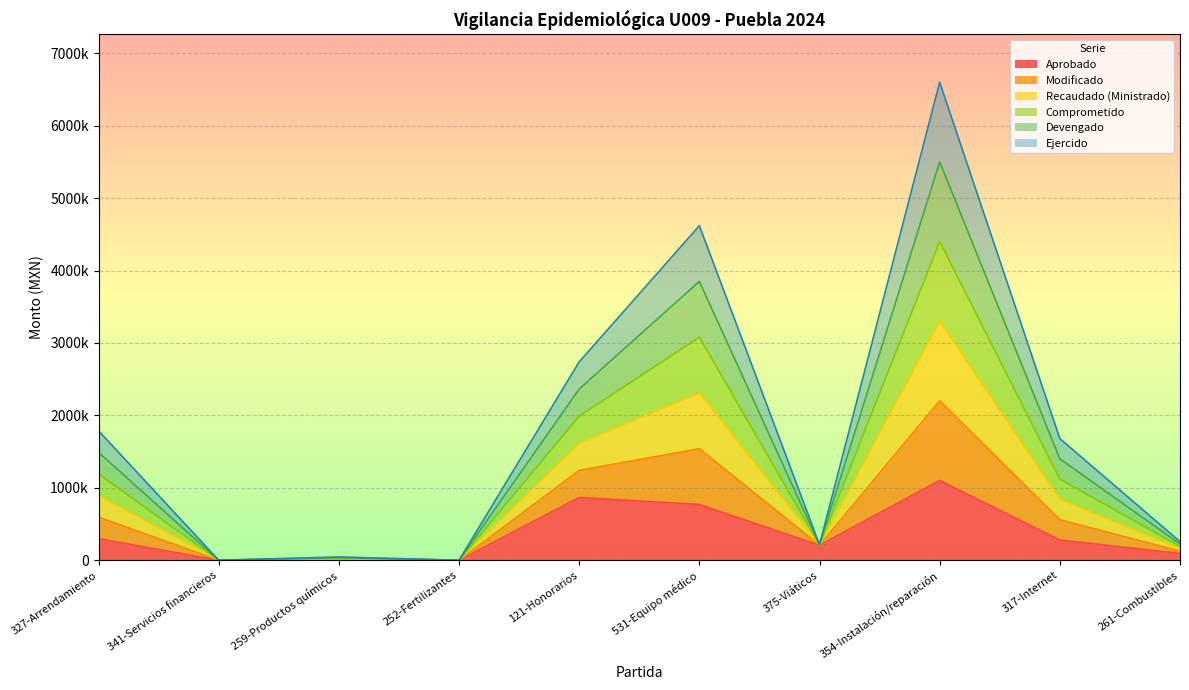

The value of Devengado at 252-Fertilizantes is 1401083.2. True or false?

False